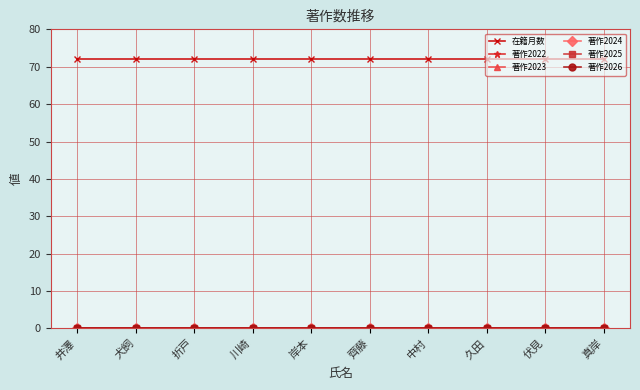

Is this an area chart (filled region under the line)?

No